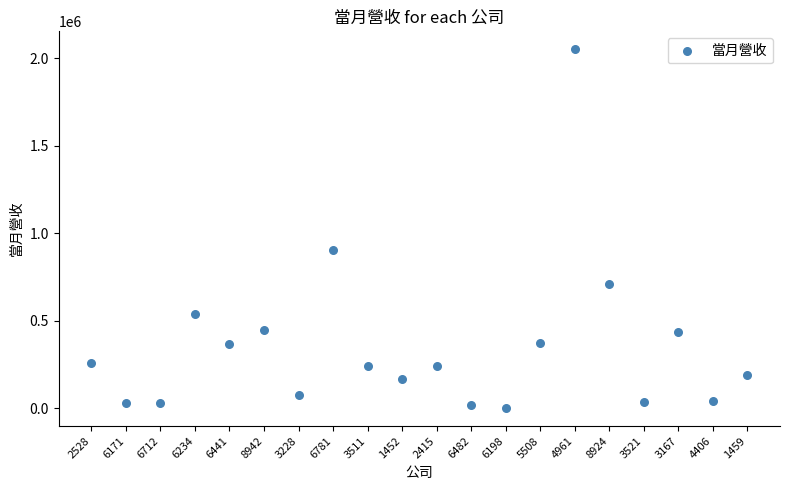

What is the range of Y values (max minus min)?

2050010